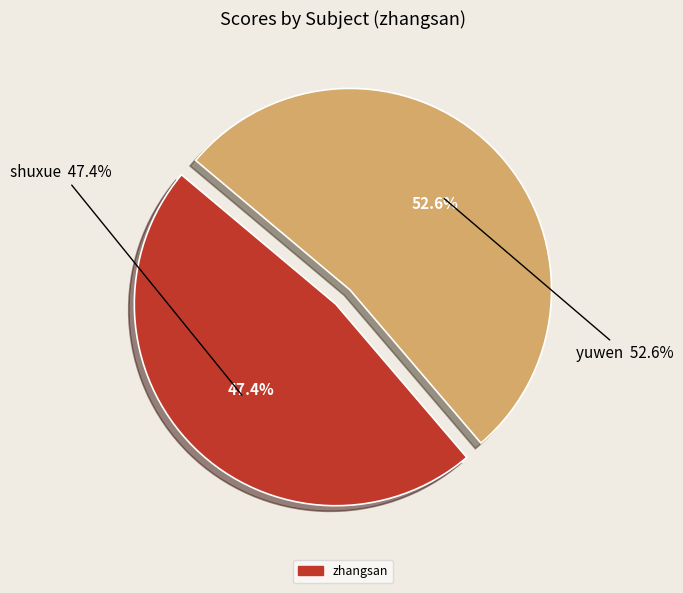

Between yuwen and shuxue, which is larger?

yuwen